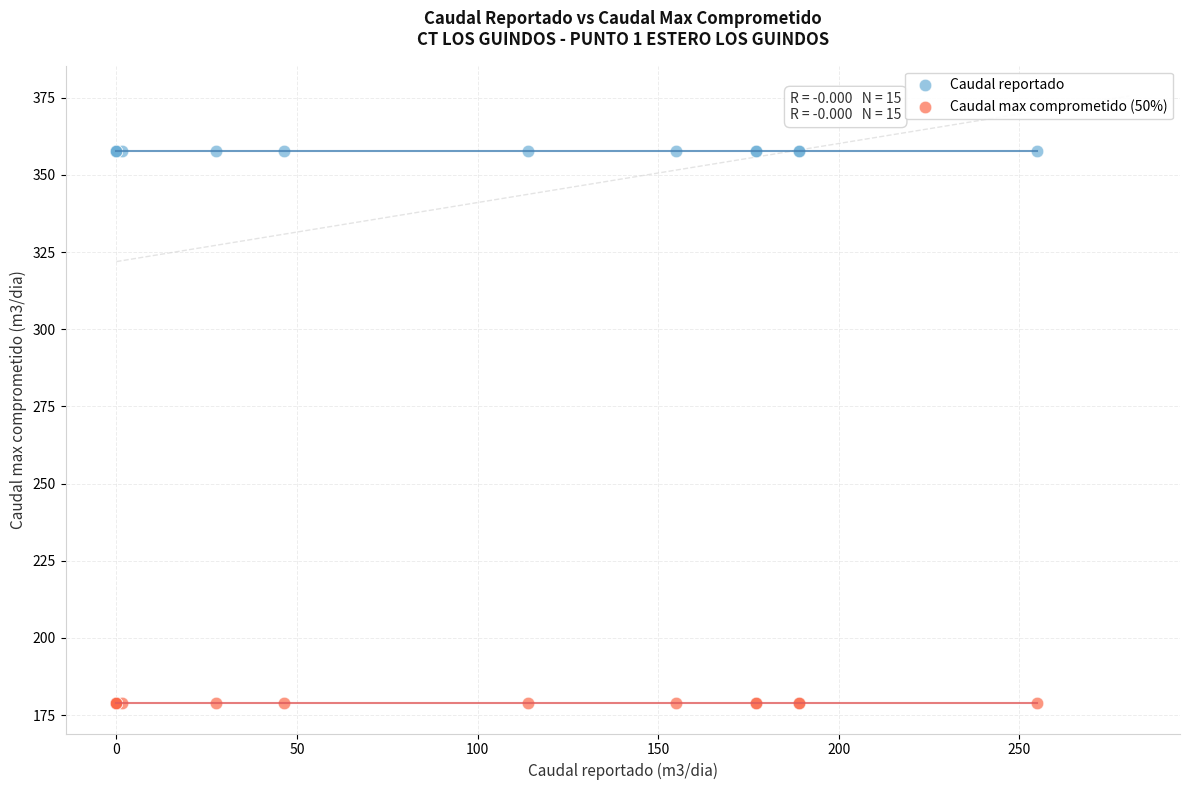

What are all the series names shown in the legend?

Caudal reportado, Caudal max comprometido (50%)